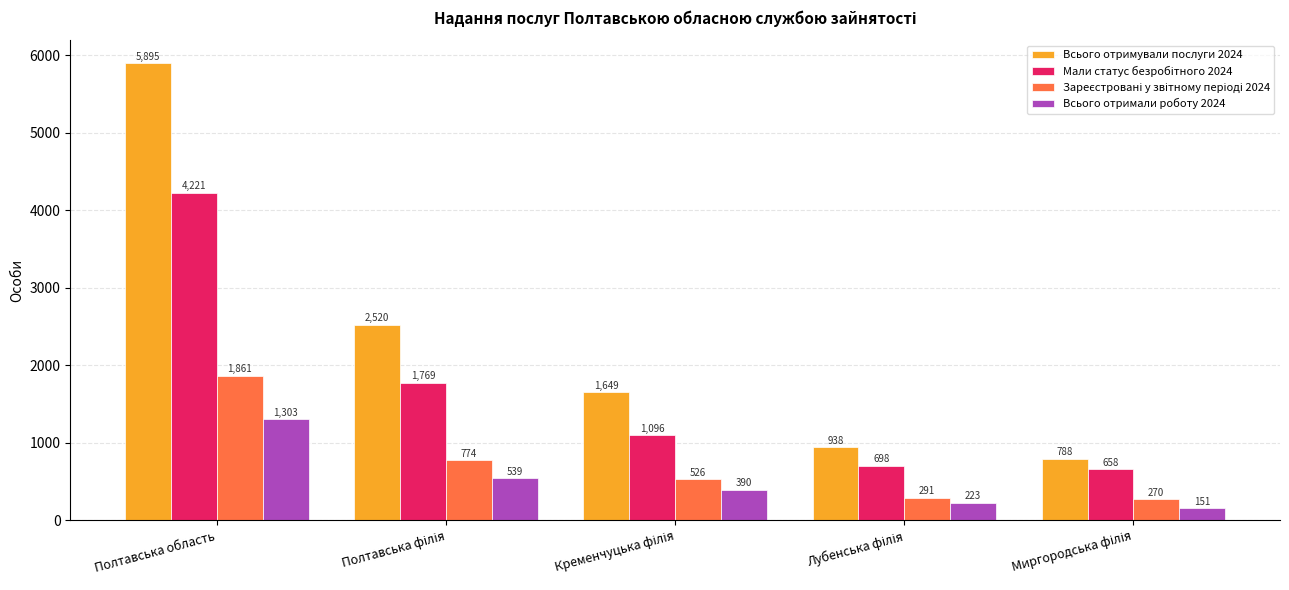

At how many categories does at least one series exceed 4324?

1